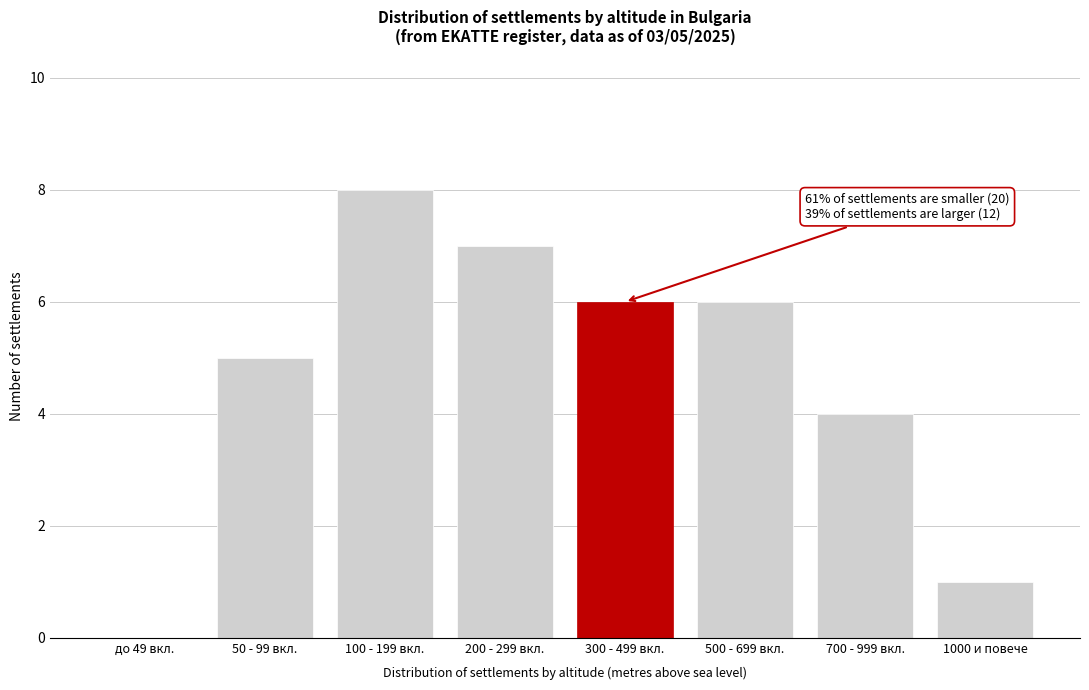

Reading right to left, extract all data points from this chart.

1000 и повече=1	700 - 999 вкл.=4	500 - 699 вкл.=6	300 - 499 вкл.=6	200 - 299 вкл.=7	100 - 199 вкл.=8	50 - 99 вкл.=5	до 49 вкл.=0